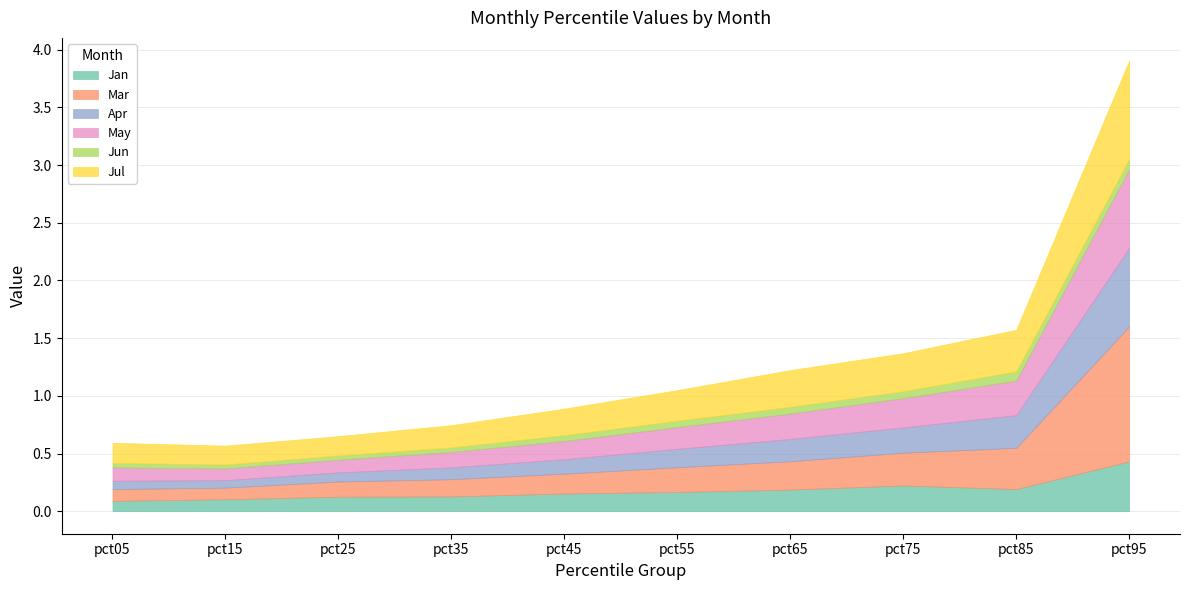

Count the Jul values in the range 0 to 1.

10